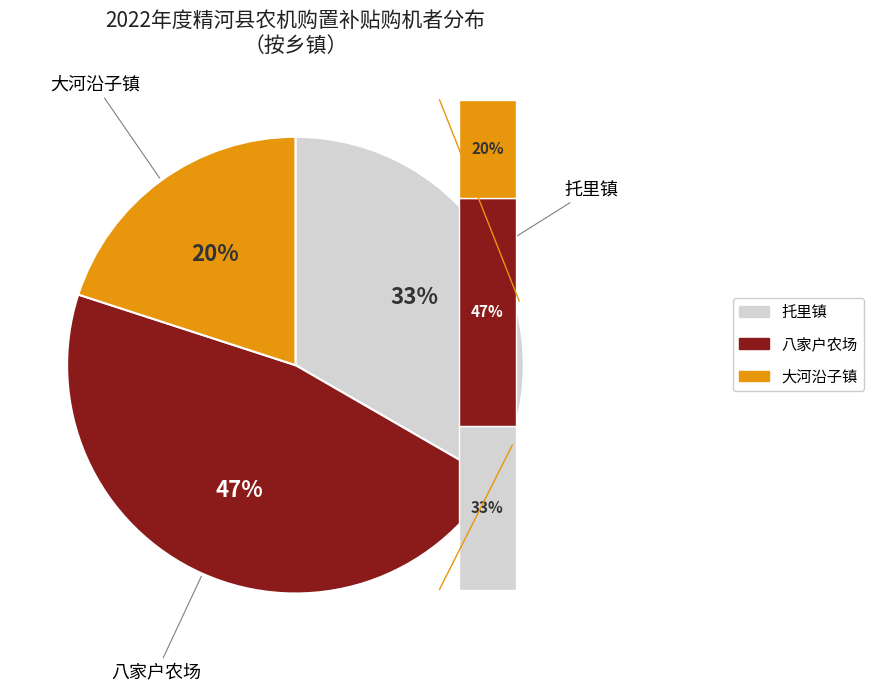

Which has a higher value, 托里镇 or 八家户农场?

八家户农场